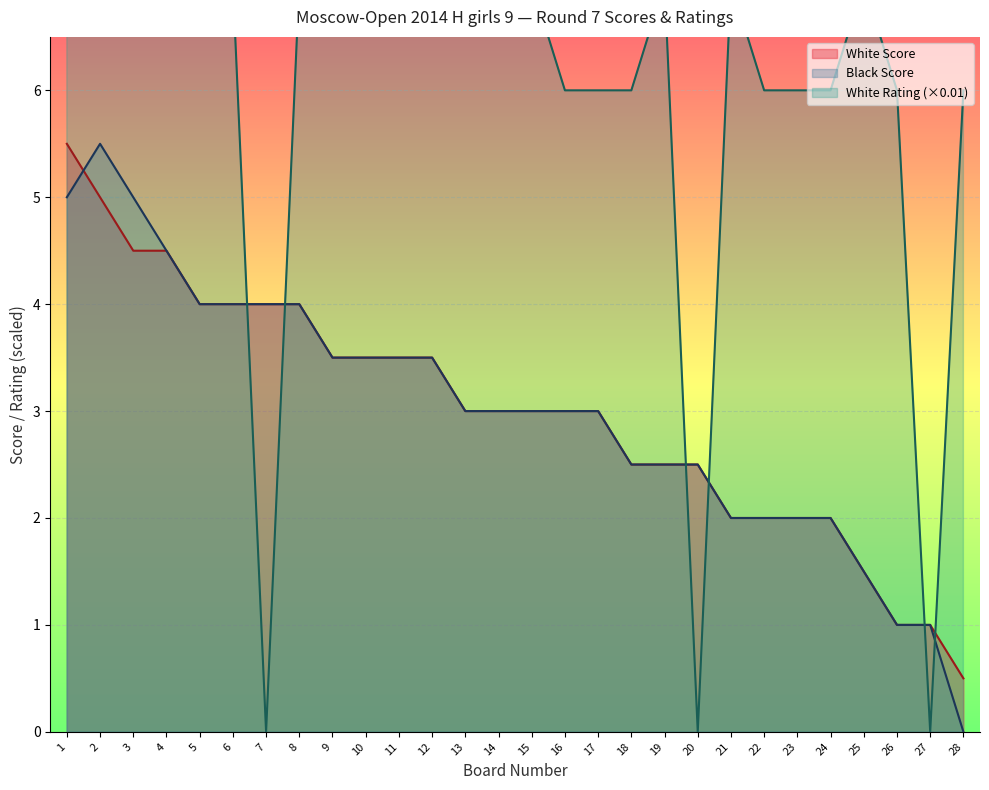

How many White Rating values are between 6 and 7?

19